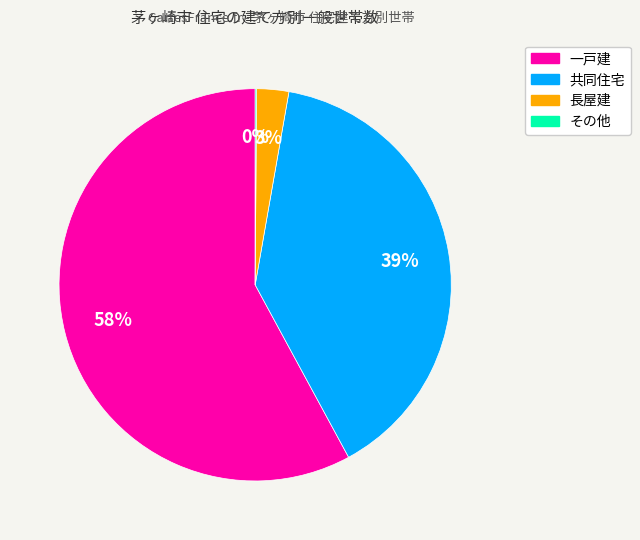

What is the majority slice?

一戸建